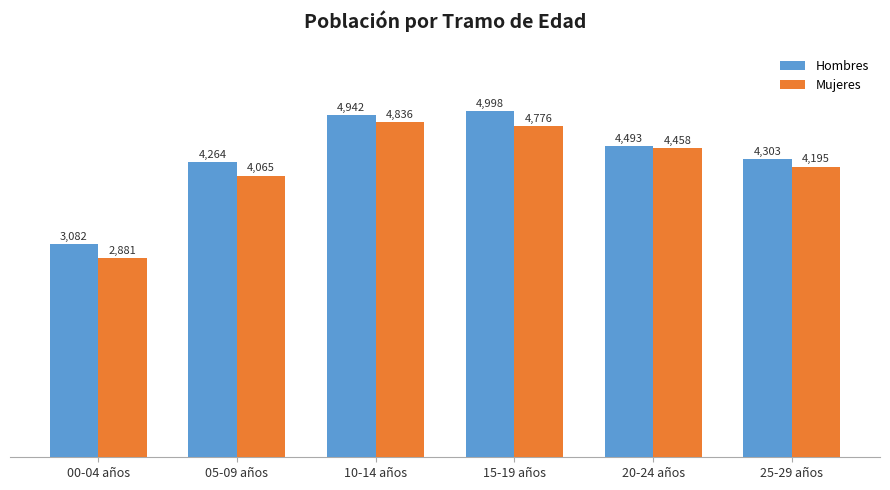

Which series has the widest spread of values?

Mujeres